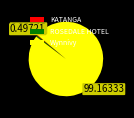

What is the ratio of the value at Wynnivy to the value at KATANGA?

292.1